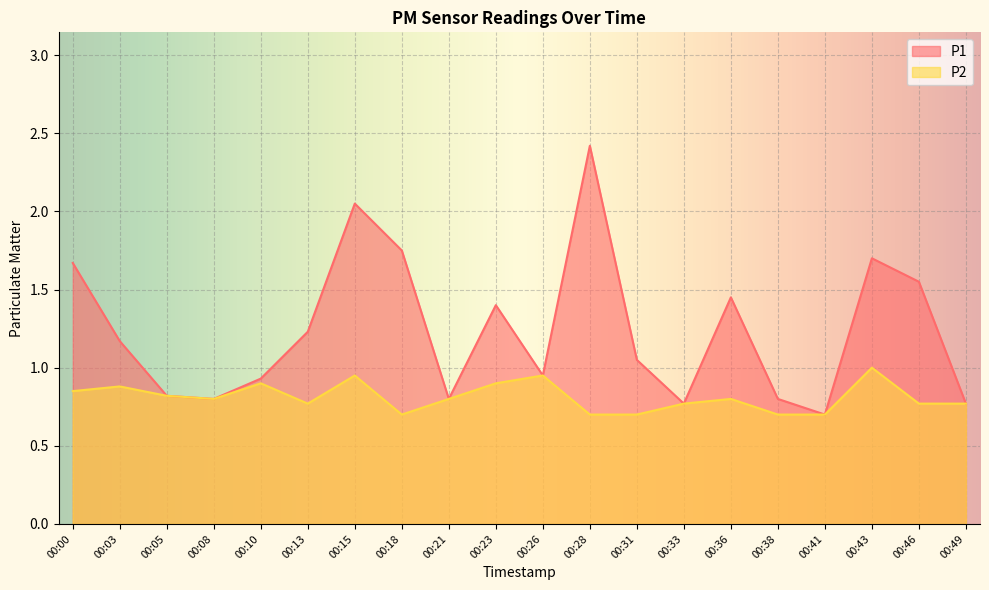

At how many categories does at least one series exceed 2?

2